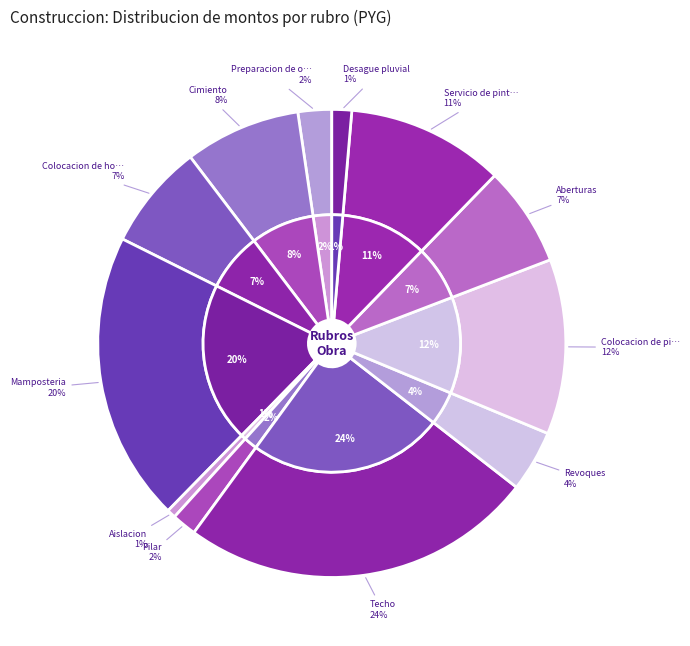

How many segments does this pie chart have?

12